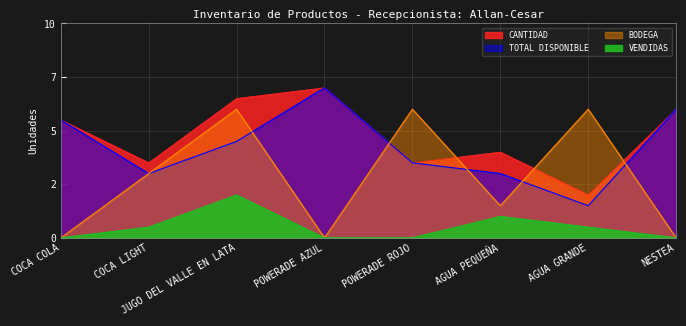

Reading left to right, extract all data points from this chart.

CANTIDAD: COCA COLA=11	COCA LIGHT=7	JUGO DEL VALLE EN LATA=13	POWERADE AZUL=14	POWERADE ROJO=7	AGUA PEQUEÑA=8	AGUA GRANDE=4	NESTEA=12
VENDIDAS: COCA COLA=0	COCA LIGHT=1	JUGO DEL VALLE EN LATA=4	POWERADE AZUL=0	POWERADE ROJO=0	AGUA PEQUEÑA=2	AGUA GRANDE=1	NESTEA=0
TOTAL DISPONIBLE: COCA COLA=11	COCA LIGHT=6	JUGO DEL VALLE EN LATA=9	POWERADE AZUL=14	POWERADE ROJO=7	AGUA PEQUEÑA=6	AGUA GRANDE=3	NESTEA=12
BODEGA: COCA COLA=0	COCA LIGHT=6	JUGO DEL VALLE EN LATA=12	POWERADE AZUL=0	POWERADE ROJO=12	AGUA PEQUEÑA=3	AGUA GRANDE=12	NESTEA=0